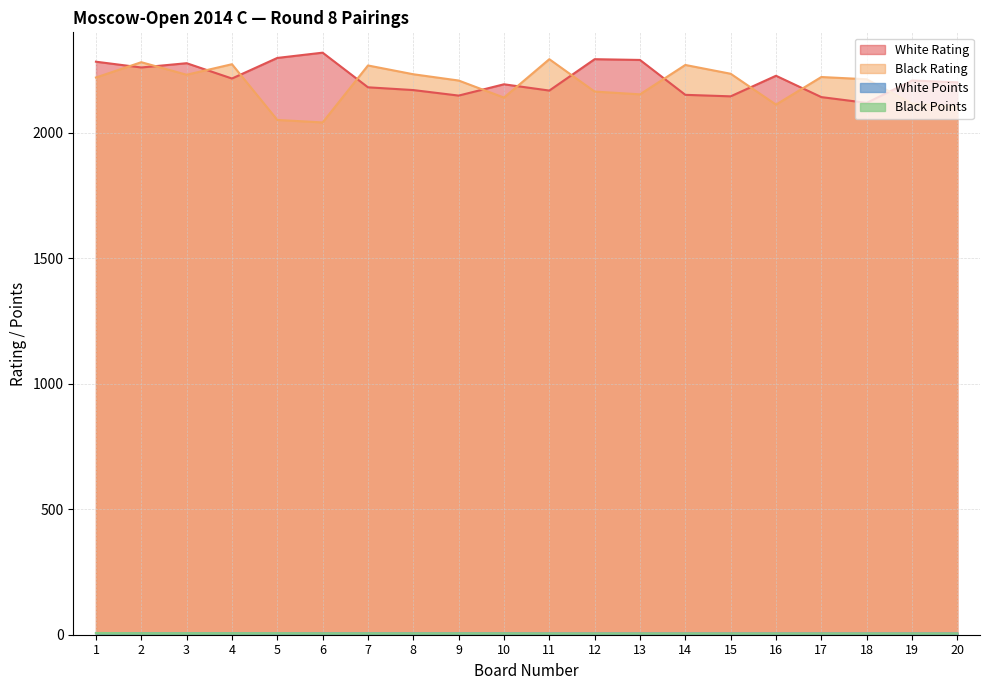

What is the difference between the Black Rating values at 16 and 5?

61.0